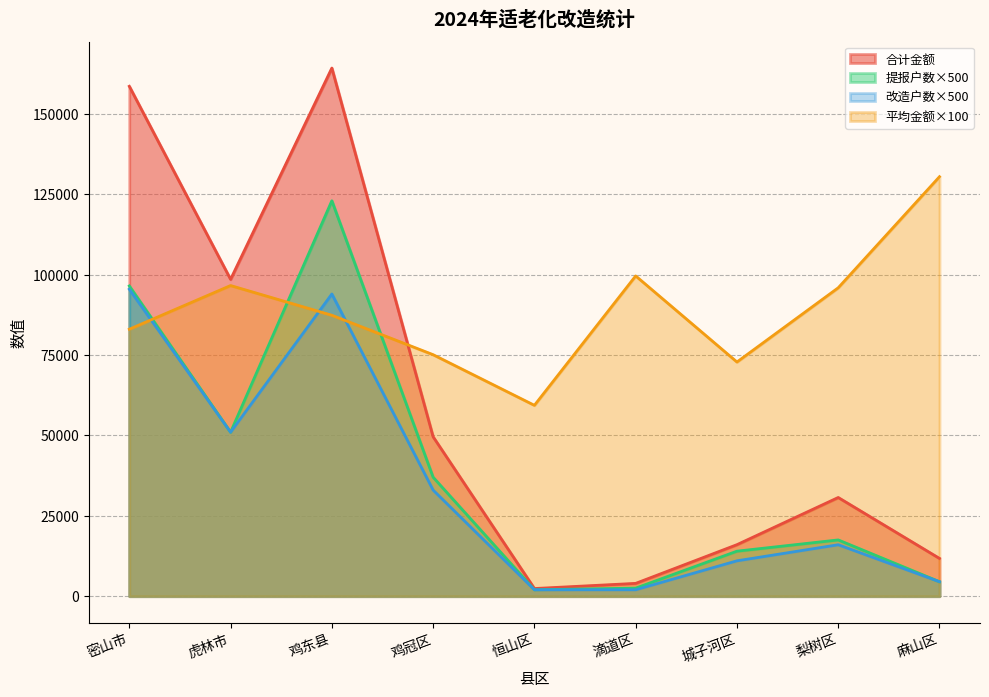

True or false: 合计金额 and 改造户数 cross at least once.

False